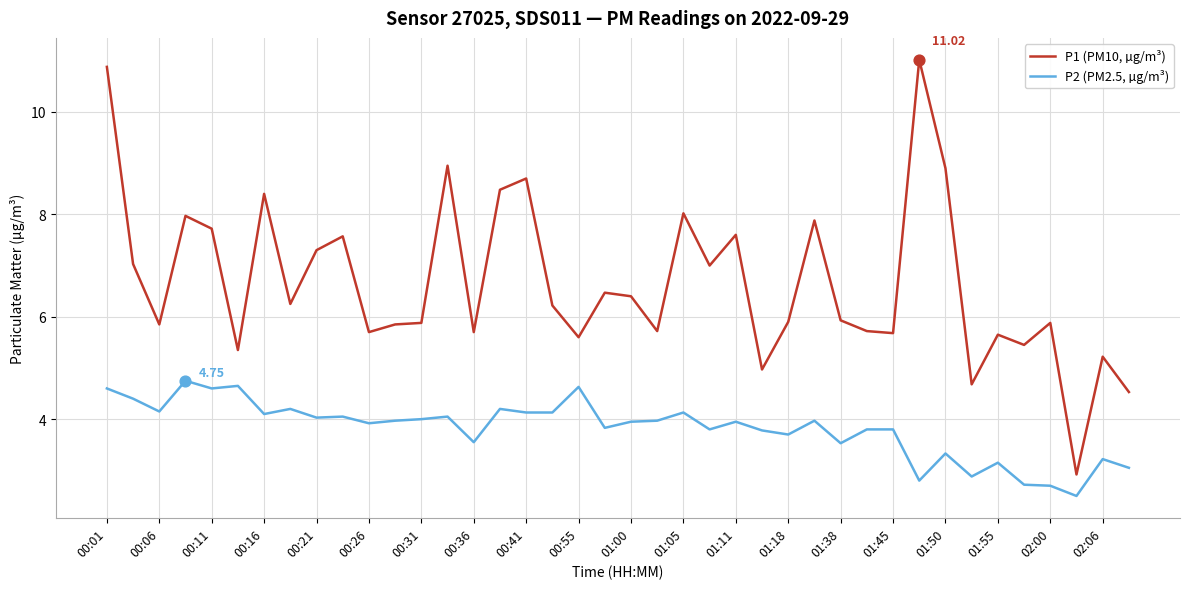

What are all the series names shown in the legend?

P1 (PM10, µg/m³), P2 (PM2.5, µg/m³)